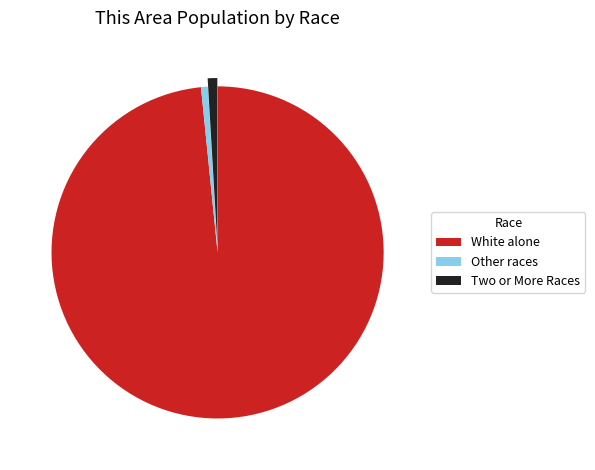

Which has a higher value, Two or More Races or White alone?

White alone